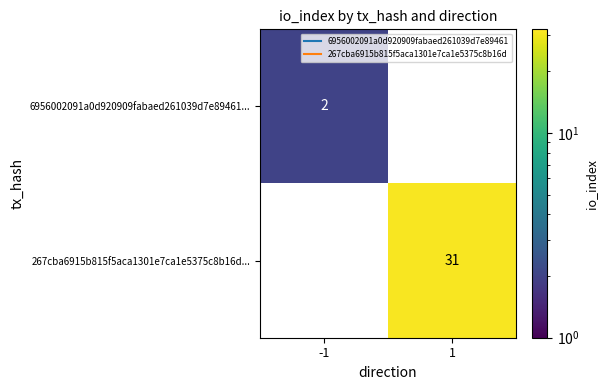

What is the total value across all series at -1?

2